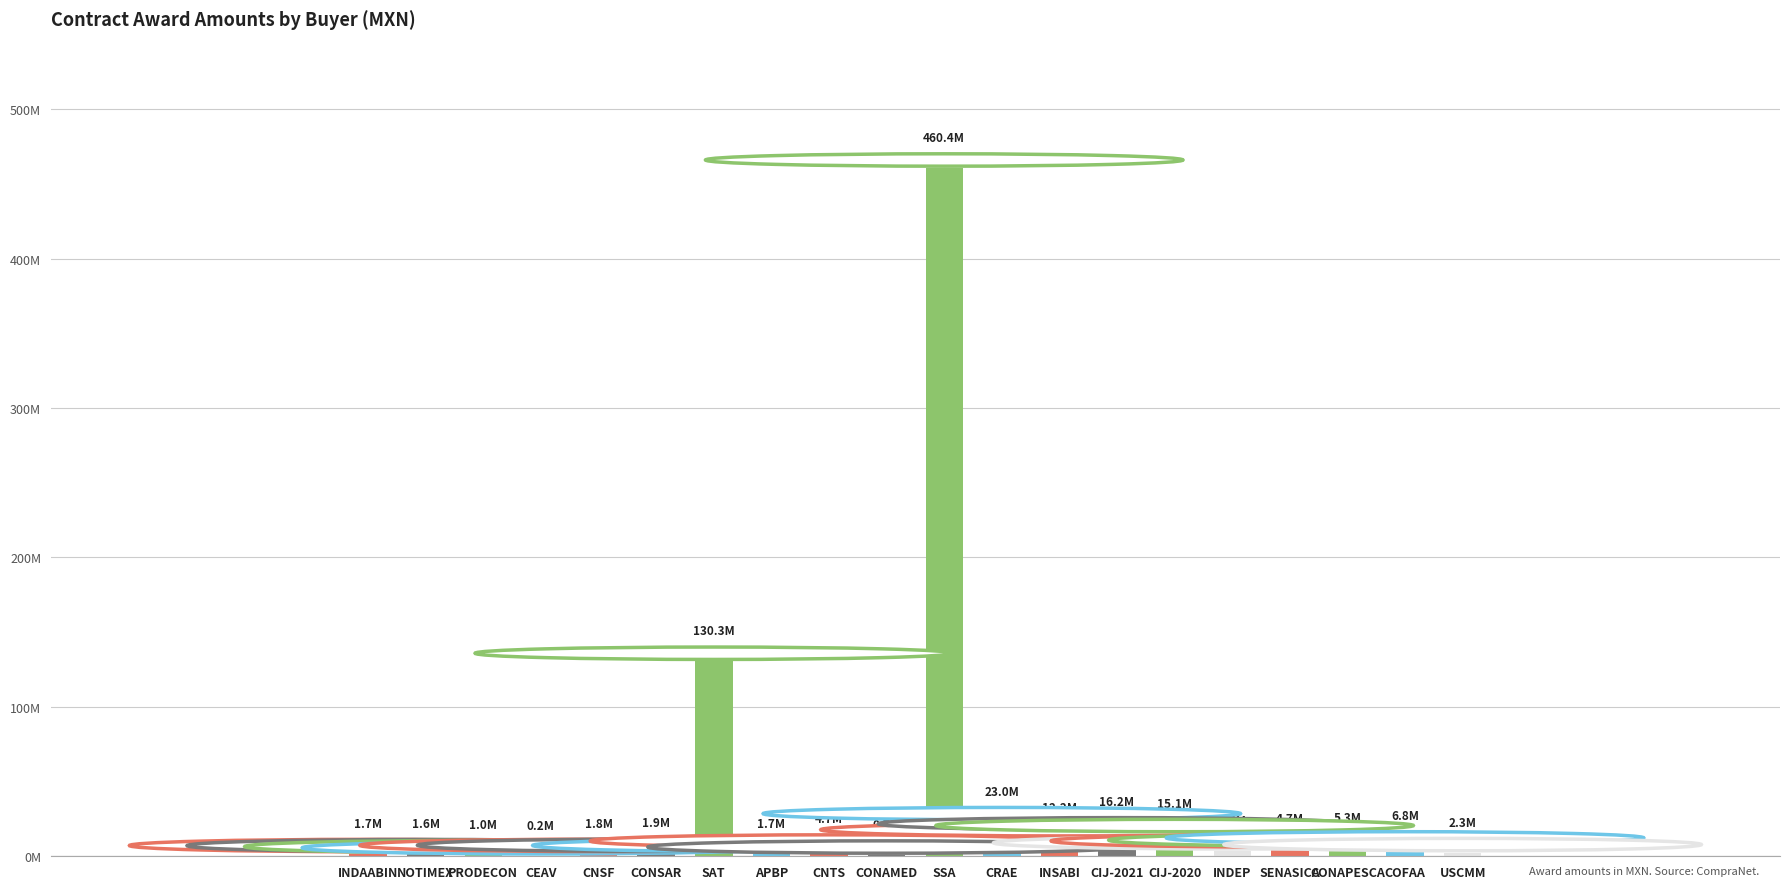

Rank the categories by value from highest to lowest.

SSA, SAT, CRAE, CIJ-2021, CIJ-2020, INSABI, COFAA, CONAPESCA, SENASICA, CNTS, INDEP, USCMM, CONSAR, CNSF, APBP, INDAABIN, NOTIMEX, PRODECON, CONAMED, CEAV